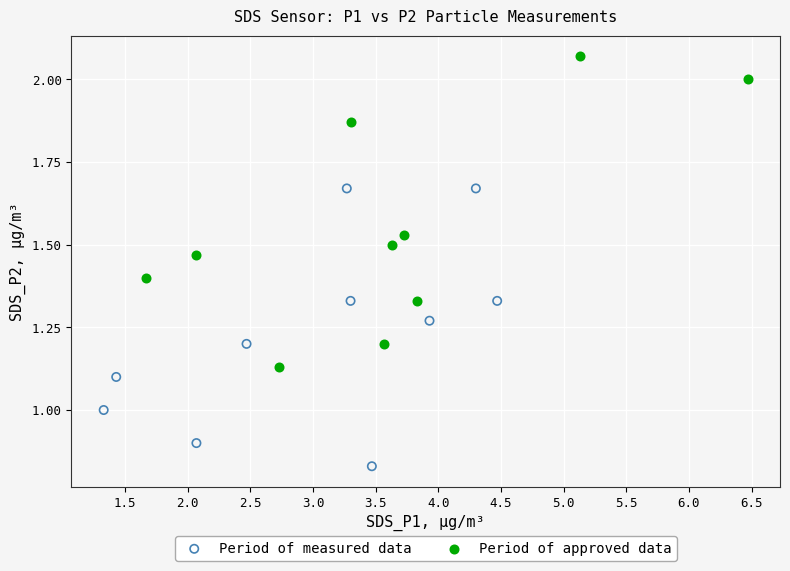

Which series reaches the maximum Y coordinate?

Period of approved data